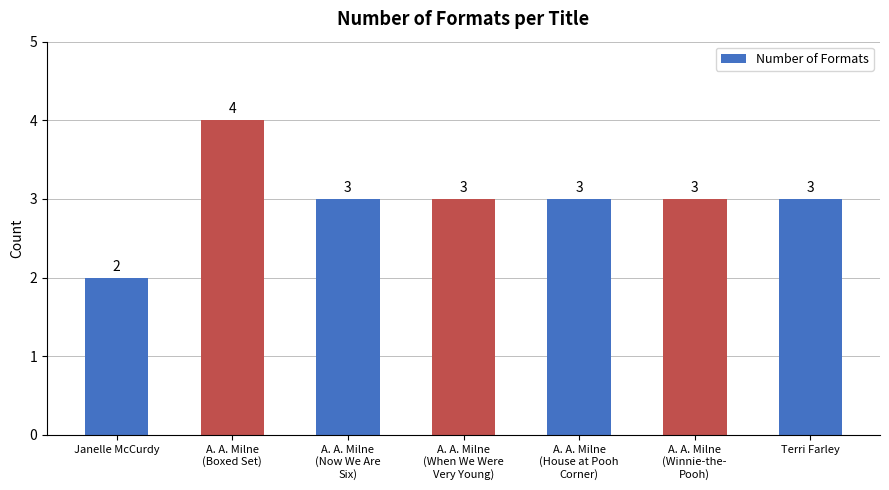

How many data points are less than 3?

1